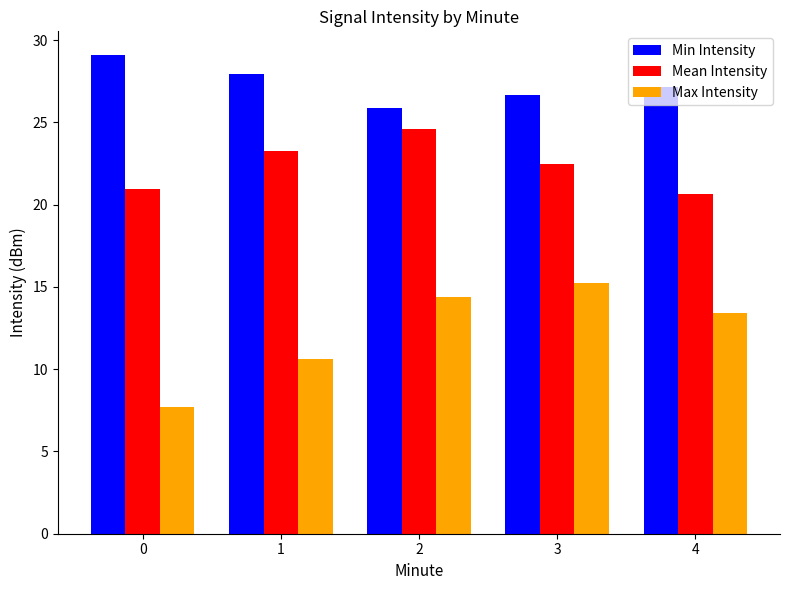

How many groups of bars are there?

5